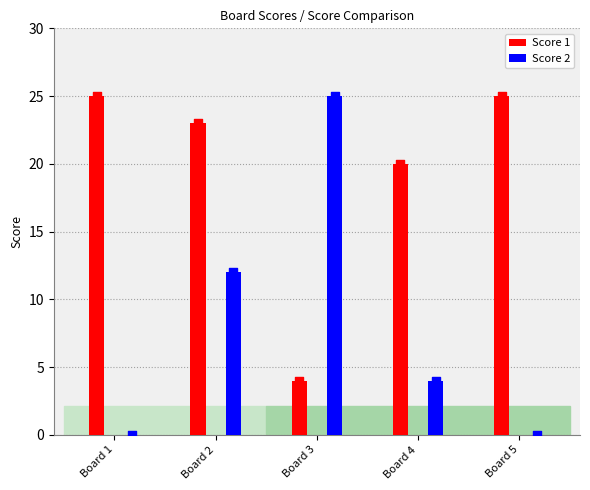

Which series contains the highest Y value?

Score 1